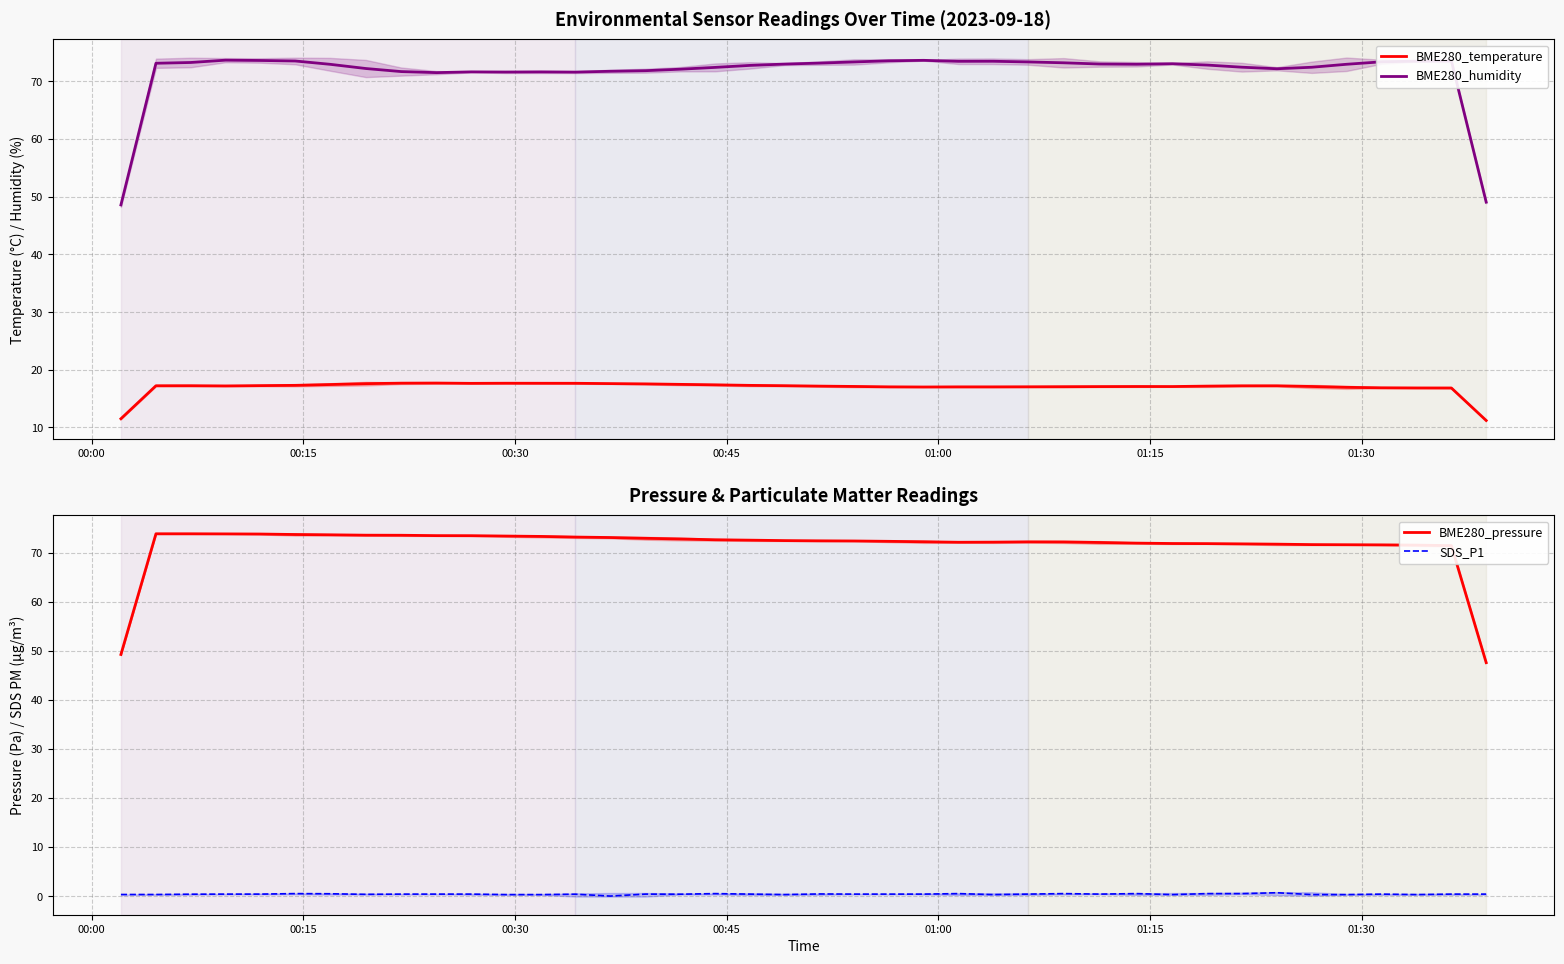

What is the maximum value for BME280_humidity?

73.7